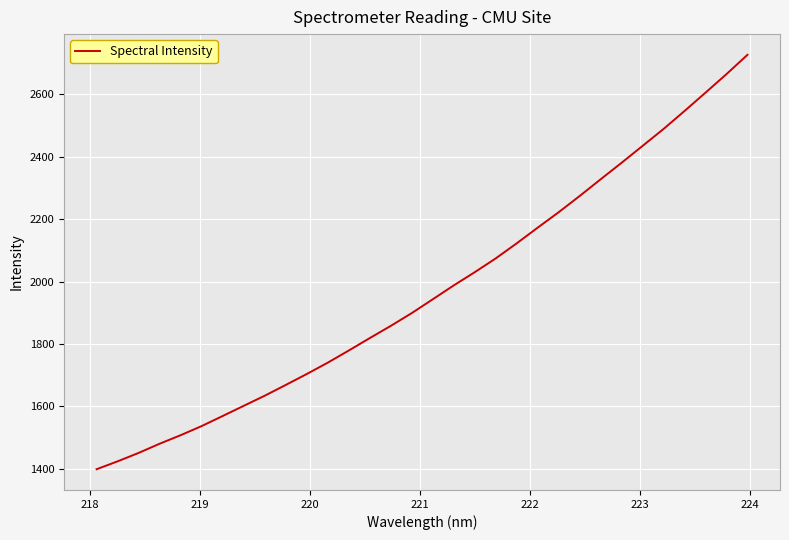

What is the smallest value displayed?

1398.8